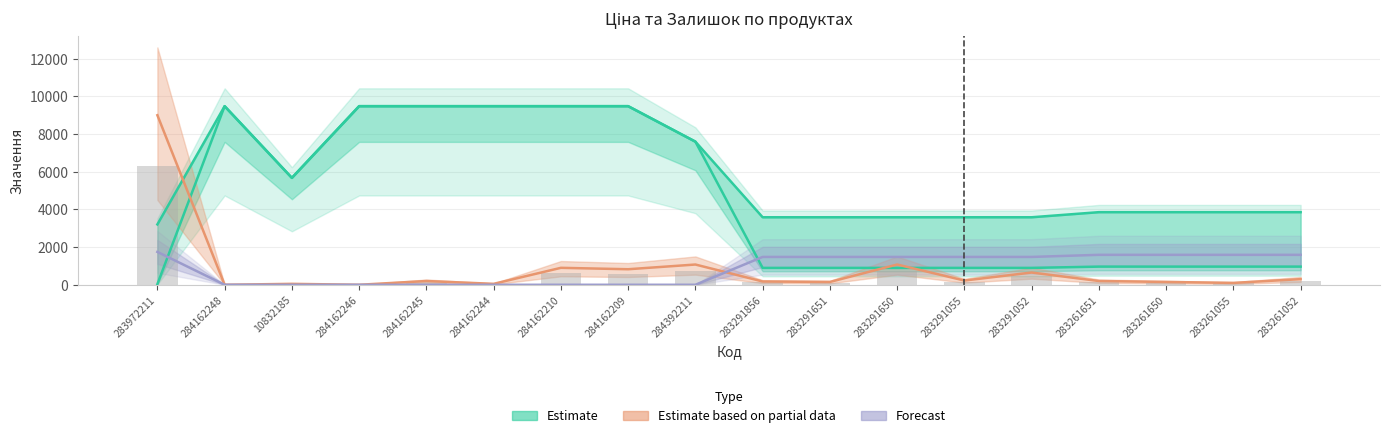

Reading left to right, extract all data points from this chart.

Ціна: 32.0	9480.1	5673.8	9480.1	9480.1	9480.1	9480.1	9480.1	7596.5	895.9	895.9	895.9	895.9	895.9	963.5	963.5	963.5	963.5
Доп. ціна: 3205.0	9480.1	5673.8	9480.1	9480.1	9480.1	9480.1	9480.1	7596.5	3583.6	3583.6	3583.6	3583.6	3583.6	3854.0	3854.0	3854.0	3854.0
Залишок: 9000.0	0.0	50.0	0.0	200.0	50.0	900.0	825.0	1075.0	175.0	150.0	1075.0	225.0	650.0	200.0	150.0	100.0	300.0